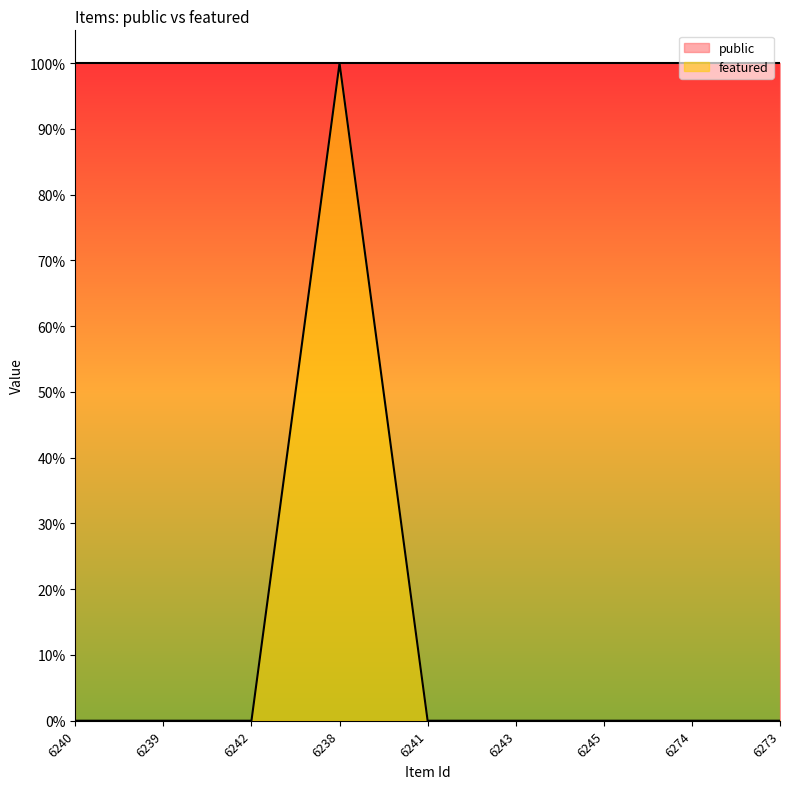

What is the sum of all values?

1